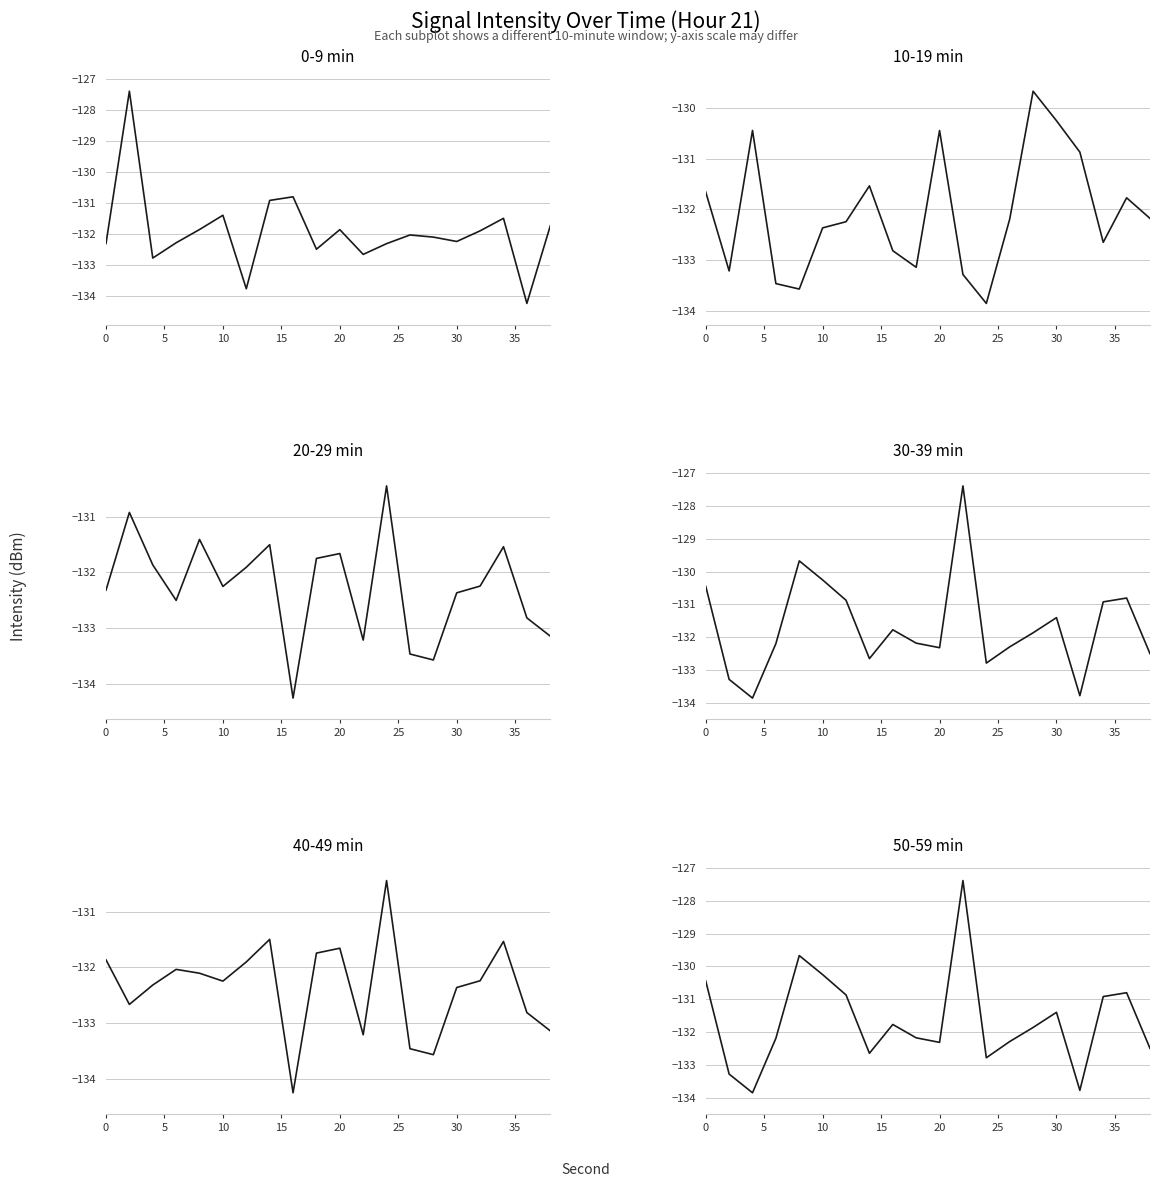

Is the value of 50–59 min at 19 greater than the value of 0–9 min at 35?

No